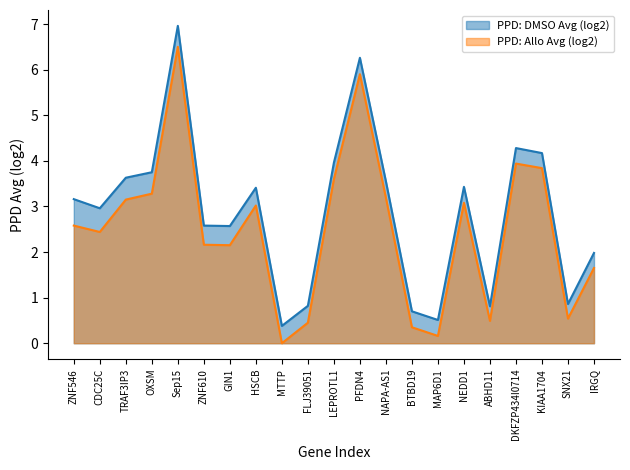

How many values in the PPD: Allo Avg (log2) series exceed 2?

14